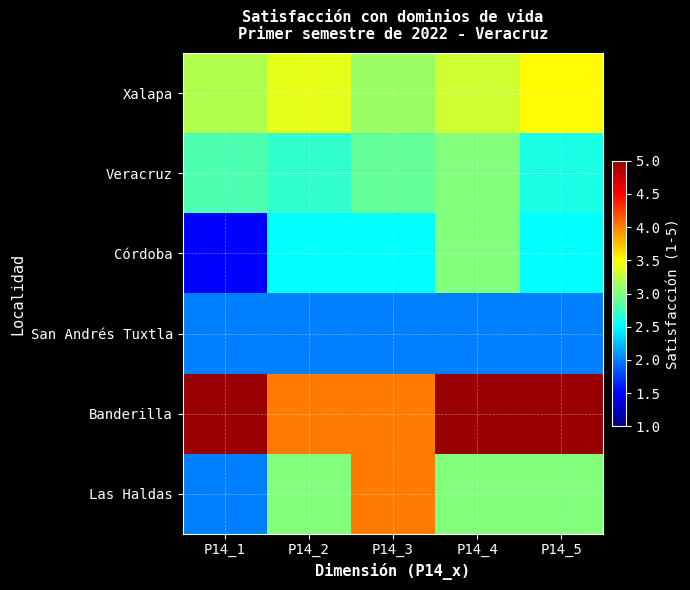

Rank the series at P14_2 from lowest to highest value.

San Andrés Tuxtla, Córdoba, Veracruz, Las Haldas, Xalapa, Banderilla